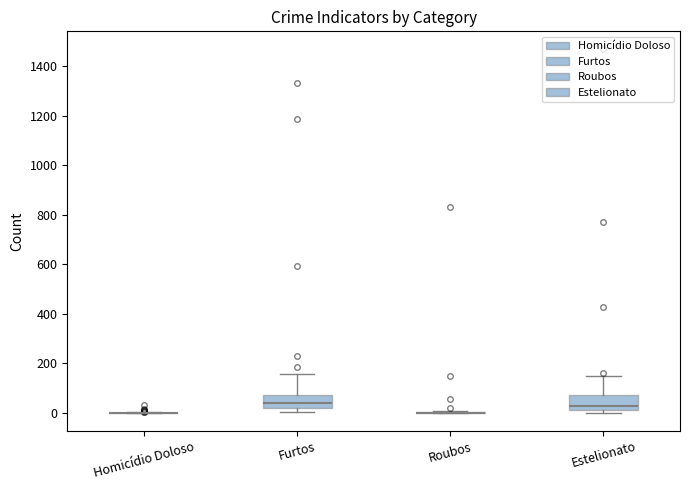

Reading left to right, transcribe this box plot: for each box, give where its median line is, the range the box spans, and where its two whiskers end, as read against the y-axis. The values are not printed on the chart, so give them approximately, as read against the axis.

Homicídio Doloso: box collapsed to a line at 0, whiskers 0 to 0
Furtos: median 40, box 20 to 80, whiskers 0 to 160
Roubos: box collapsed to a line at 0, whiskers 0 to 0
Estelionato: median 20 (just above the box's lower edge), box 20 to 80, whiskers 0 to 140